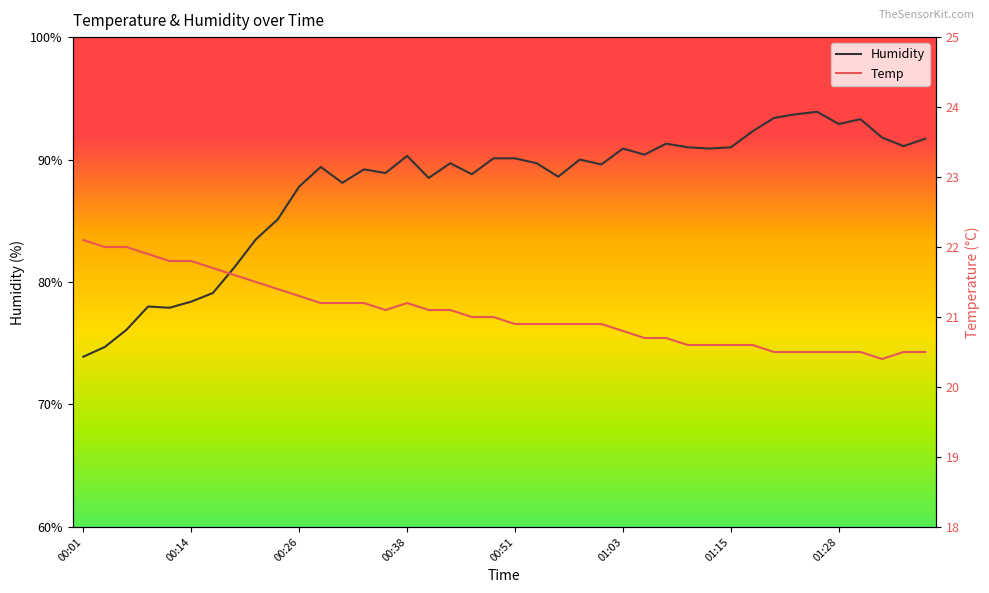

True or false: Temp and Humidity intersect in this chart.

False